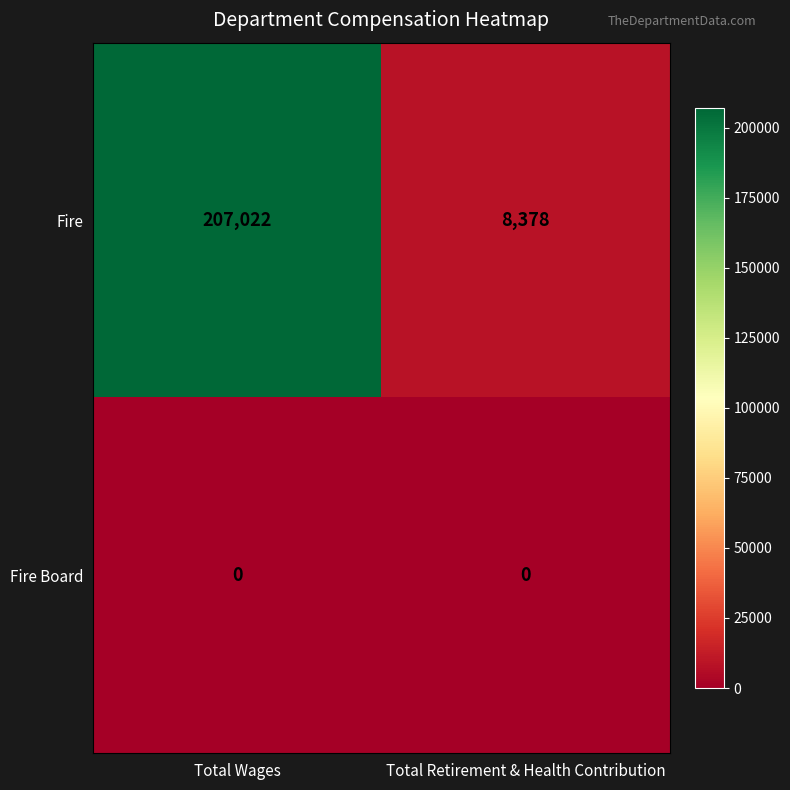

How many data points does each series have?

2